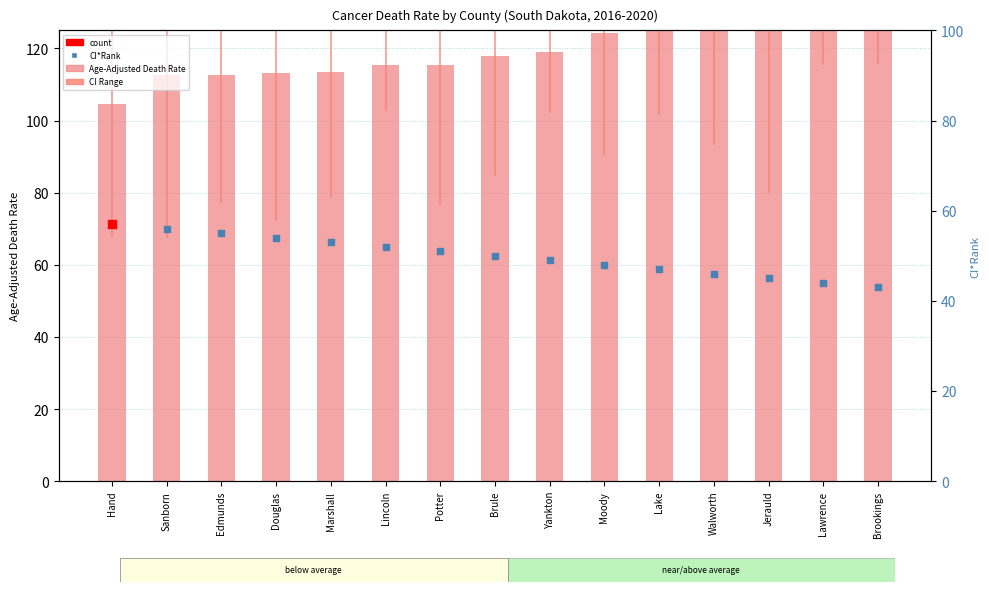

At how many categories does at least one series exceed 75?

15